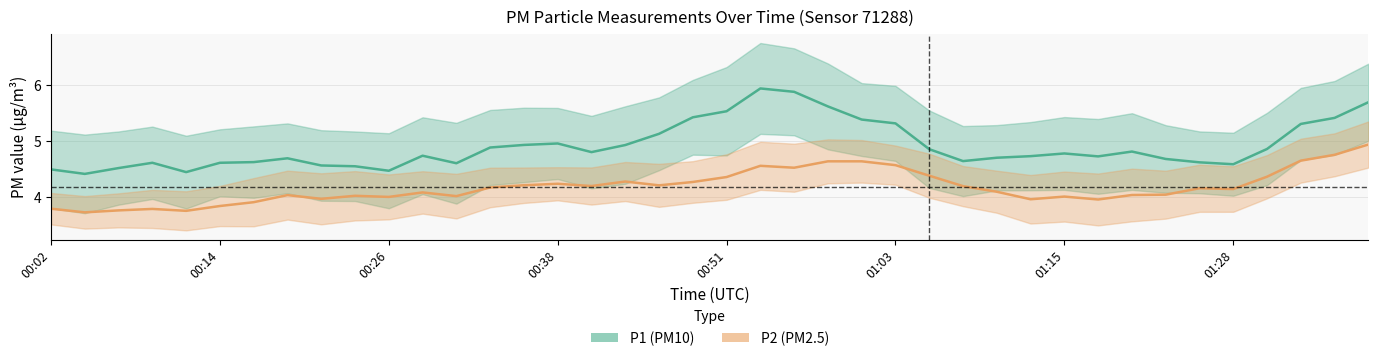

Reading left to right, list all the values displayed in this chart.

P1 center: 4.5	4.4	4.5	4.6	4.4	4.6	4.6	4.7	4.6	4.5	4.5	4.7	4.6	4.9	4.9	5.0	4.8	4.9	5.1	5.4	5.5	5.9	5.9	5.6	5.4	5.3	4.9	4.6	4.7	4.7	4.8	4.7	4.8	4.7	4.6	4.6	4.9	5.3	5.4	5.7
P2 center: 3.8	3.7	3.8	3.8	3.8	3.8	3.9	4.0	4.0	4.0	4.0	4.1	4.0	4.2	4.2	4.2	4.2	4.3	4.2	4.3	4.4	4.6	4.5	4.6	4.6	4.6	4.4	4.2	4.1	4.0	4.0	4.0	4.0	4.0	4.2	4.1	4.4	4.6	4.8	4.9